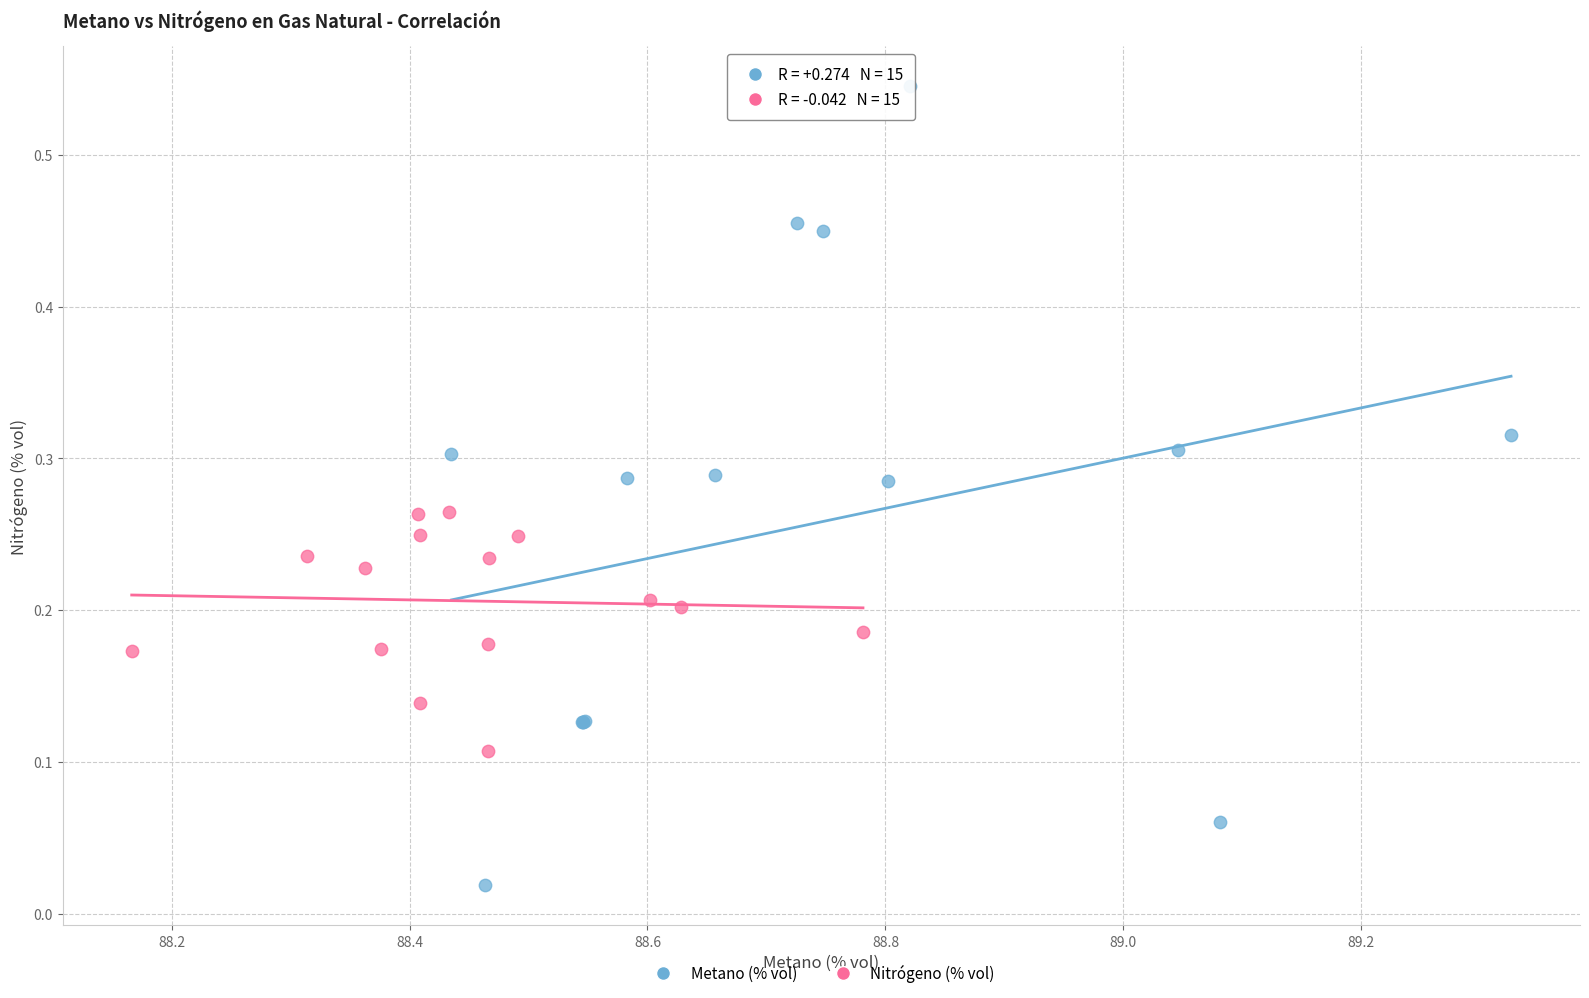

Which series reaches the minimum Y coordinate?

Metano (% vol)